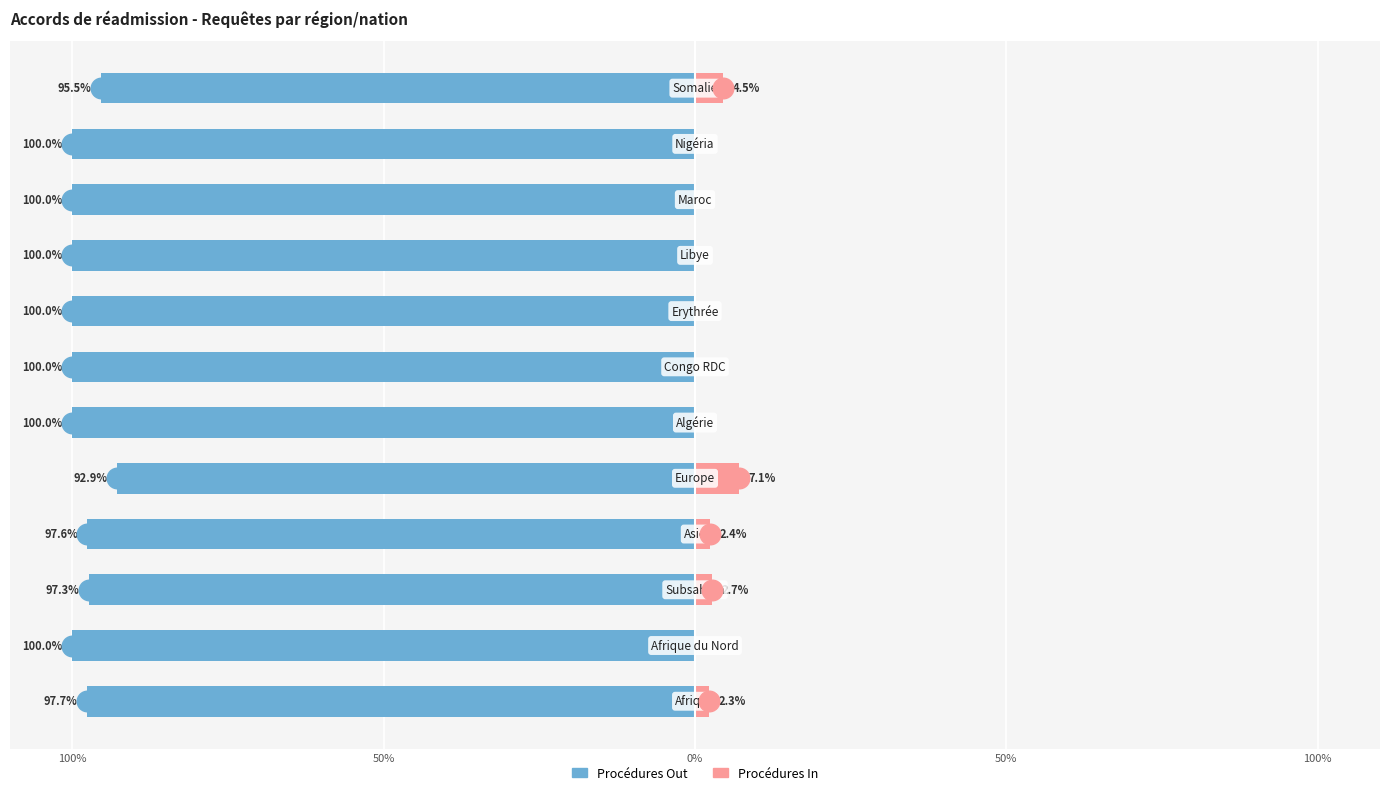

Which series reaches the maximum Y coordinate?

Procédures In